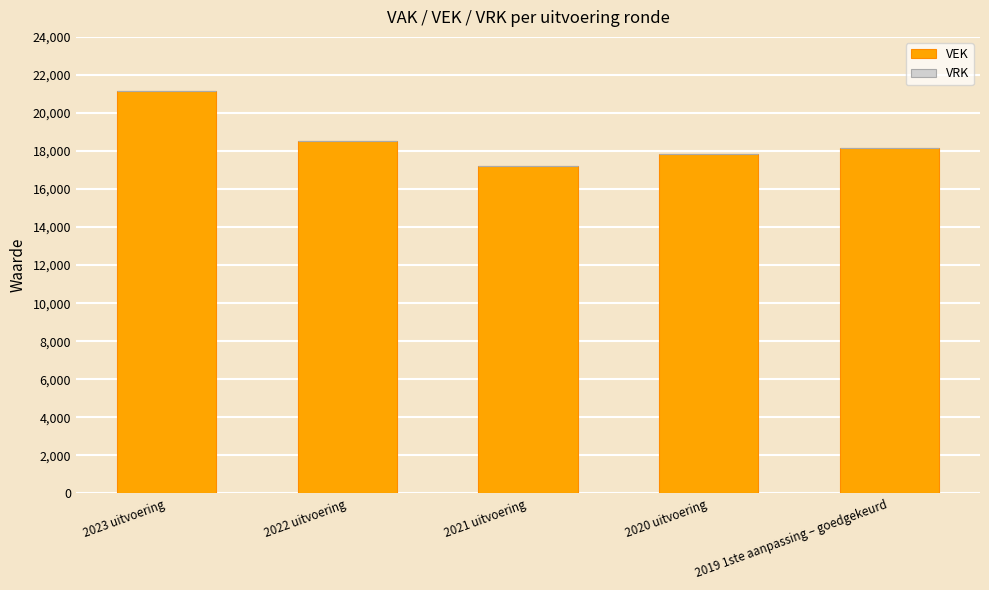

The value at 2023 uitvoering is 21135. True or false?

True